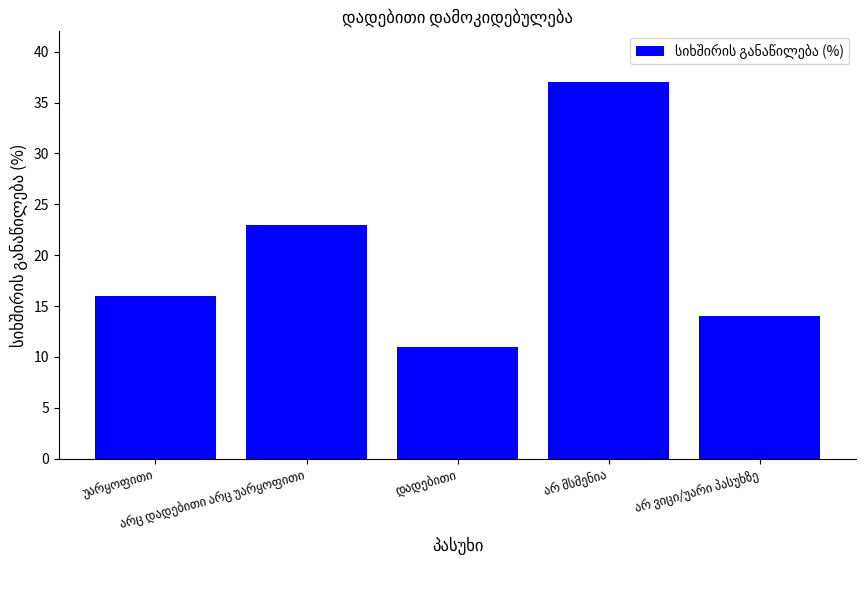

How many bars are there in total?

5